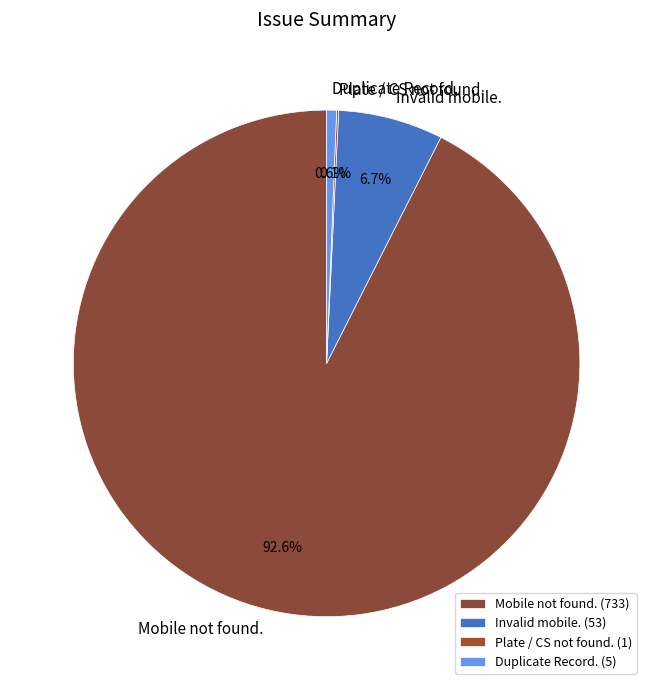

Which has a higher value, Mobile not found. or Invalid mobile.?

Mobile not found.